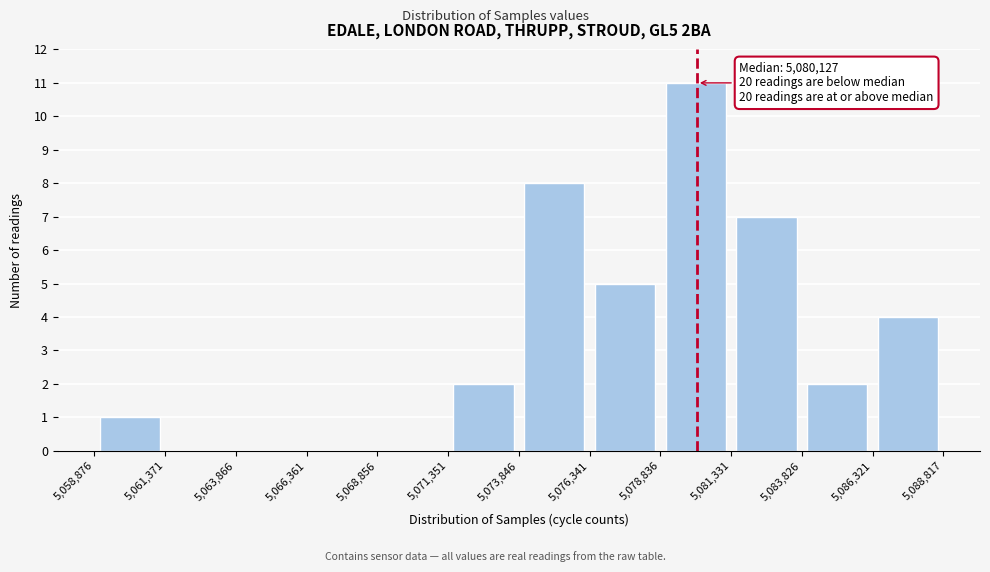

Over which range of the x-axis is the bar tallest?

5,078,836 to 5,081,331